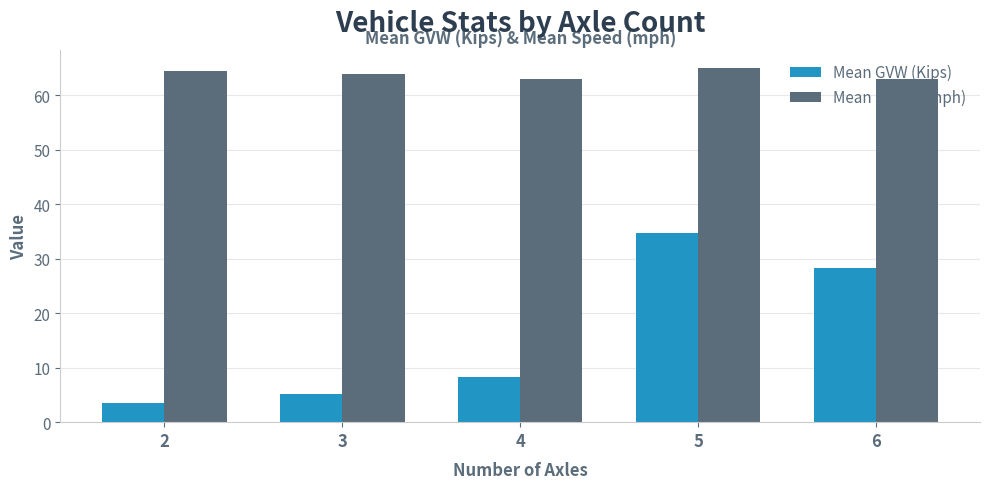

At which category is the sum across all series the highest?

5